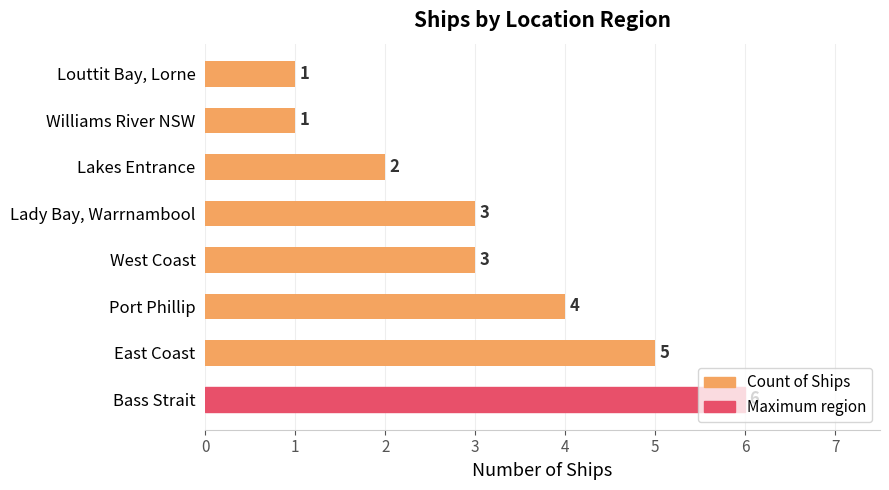

What is the ratio of the value at Lady Bay, Warrnambool to the value at West Coast?

1.0